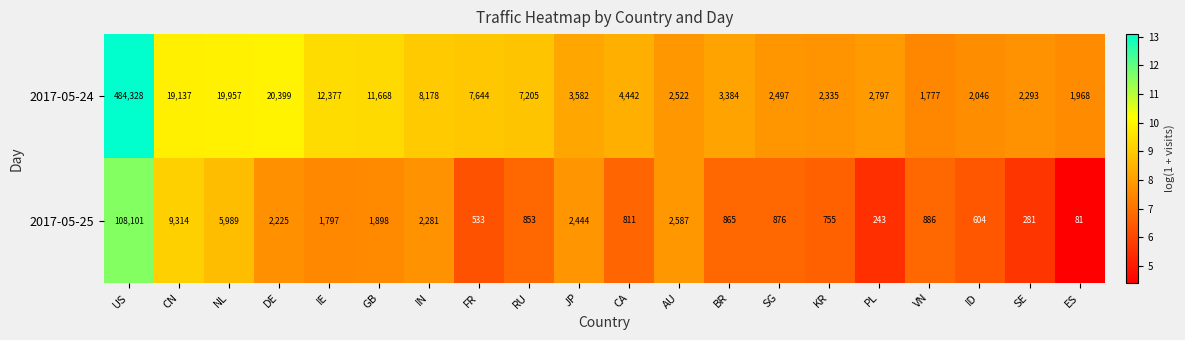

List the series in order of their peak value, lowest first.

2017-05-25, 2017-05-24